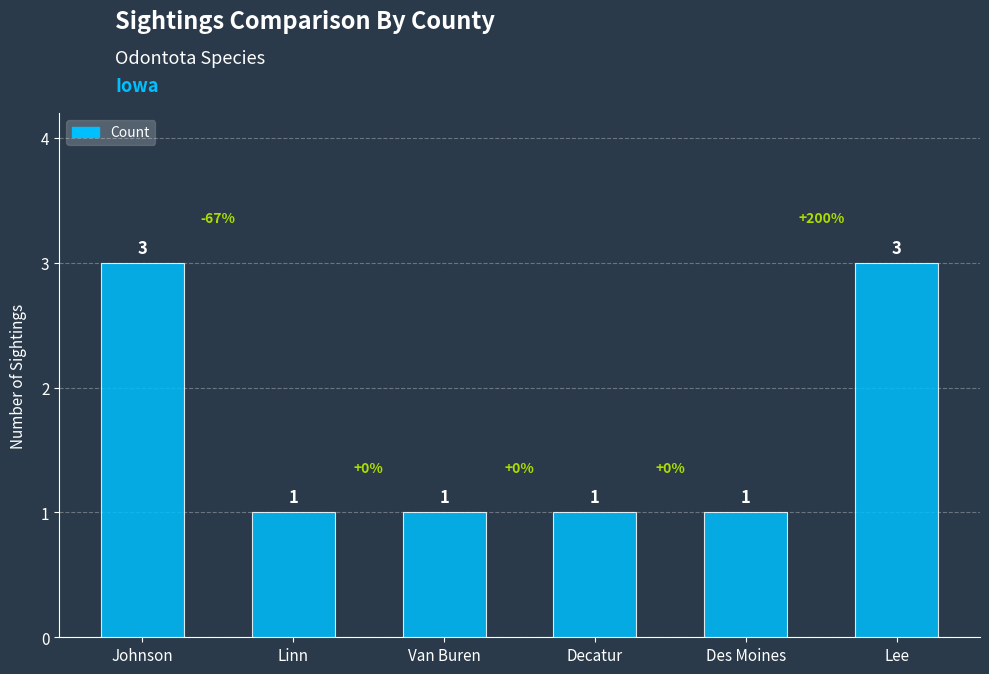

What is the minimum value shown in the chart?

1